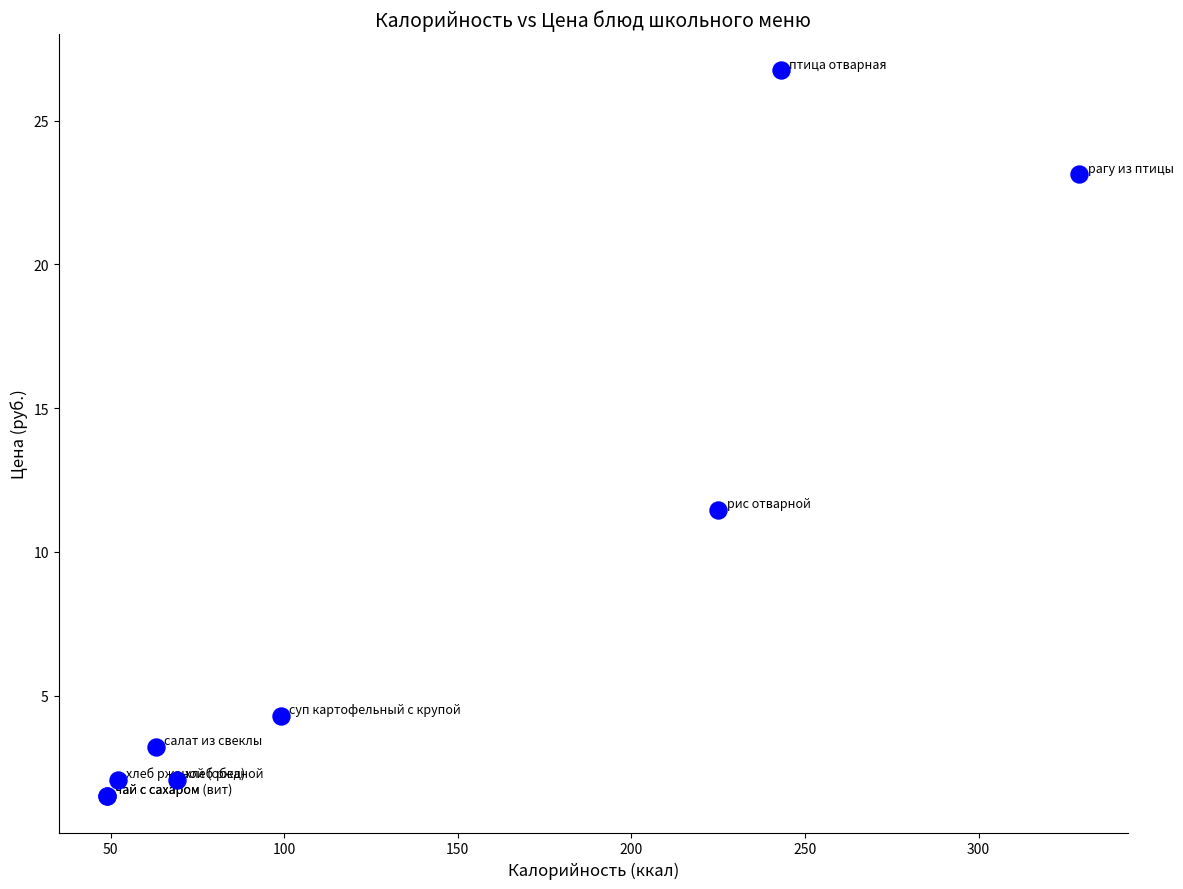

What Y value in the scatter plot is closest to 14?

11.5